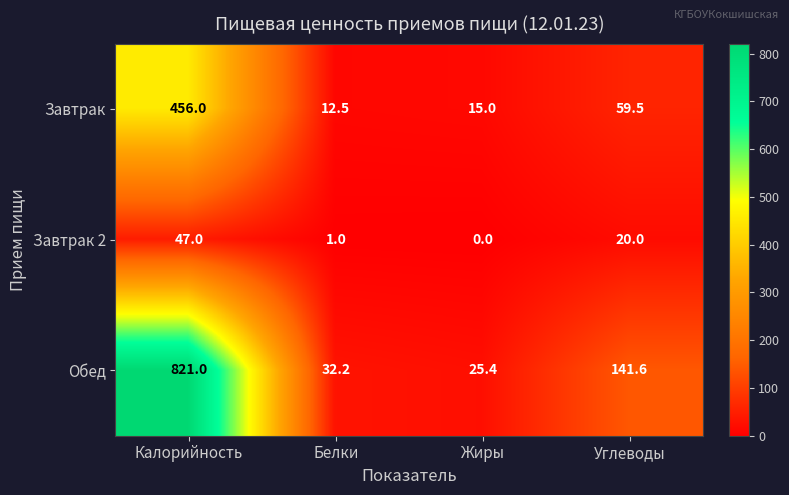

What is the average value of the Завтрак 2 series?

17.0